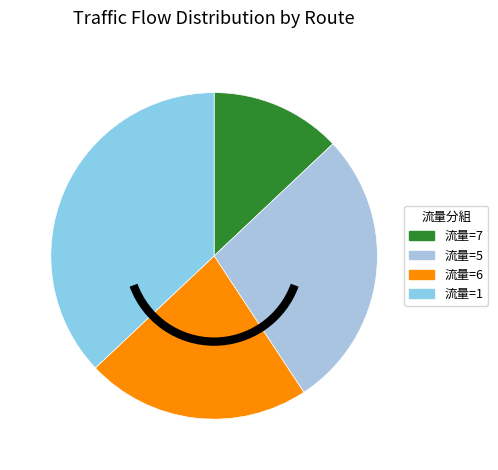

How many slices are in this pie chart?

4